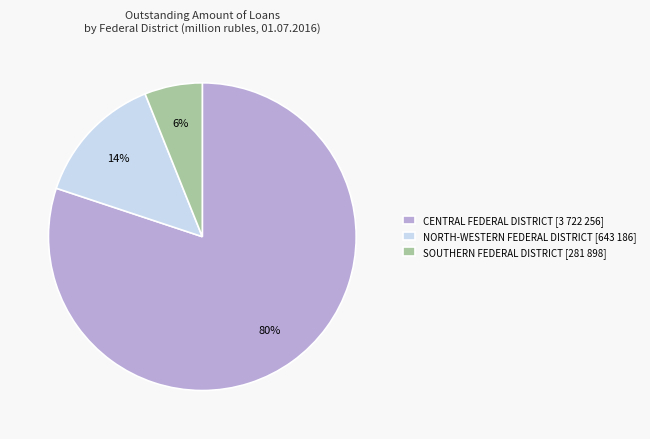

Which has a higher value, SOUTHERN FEDERAL DISTRICT [281 898] or NORTH-WESTERN FEDERAL DISTRICT [643 186]?

NORTH-WESTERN FEDERAL DISTRICT [643 186]